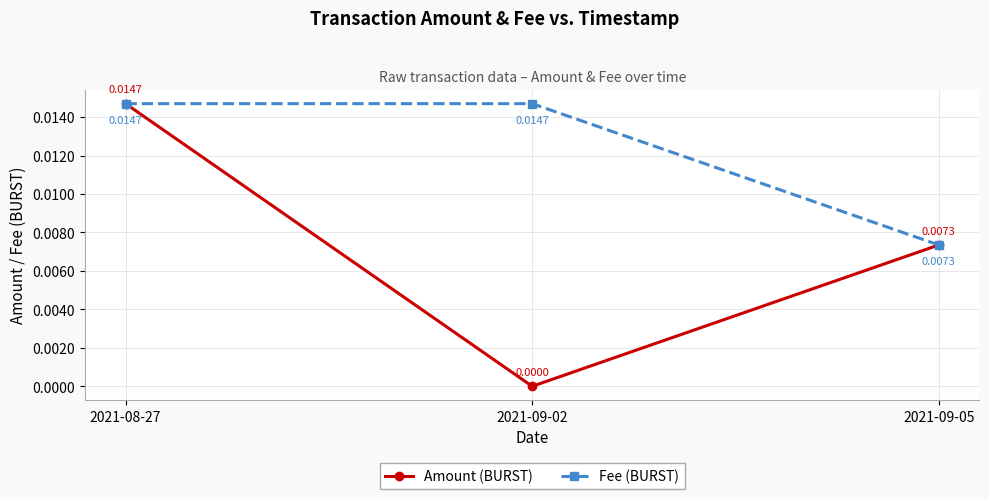

Rank the series by their average value, from highest to lowest.

Fee (BURST), Amount (BURST)